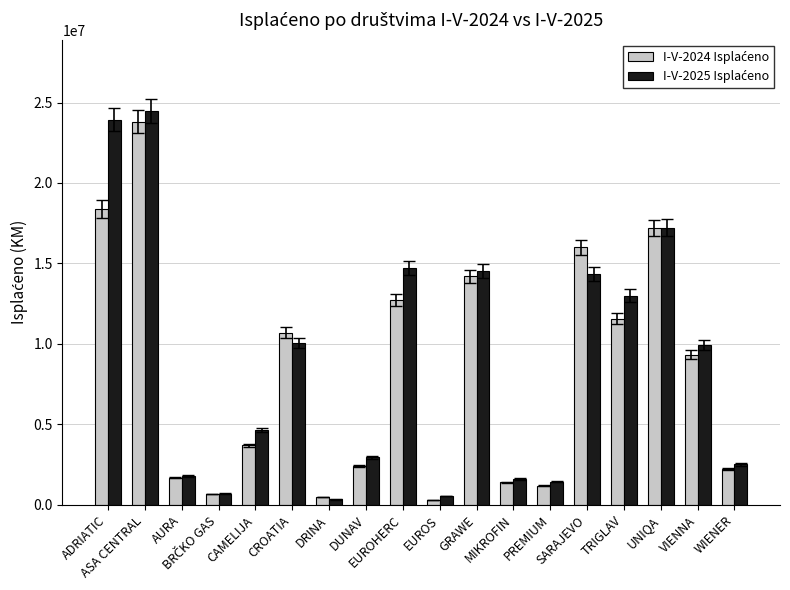

At how many categories does at least one series exceed 6878248?

9